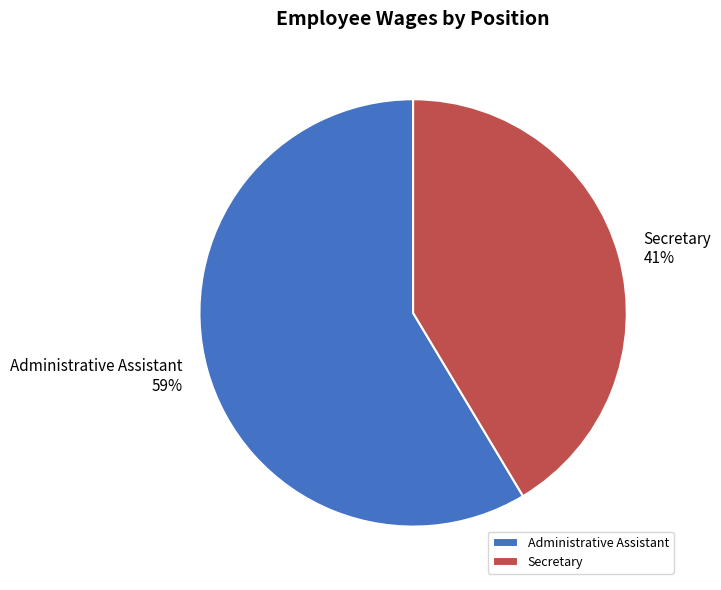

Rank the categories by value from highest to lowest.

Administrative Assistant, Secretary